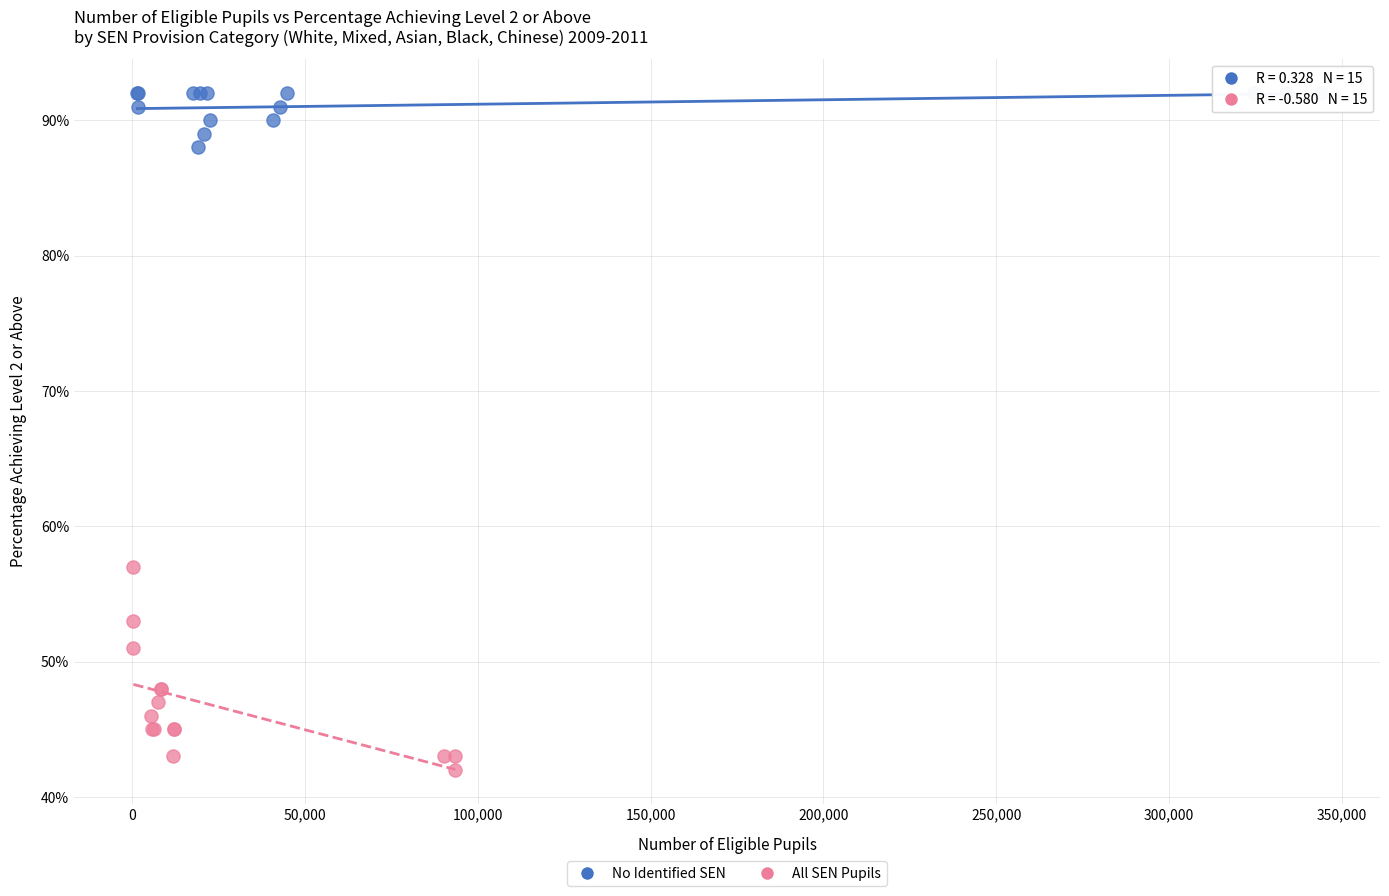

What are all the series names shown in the legend?

No Identified SEN, All SEN Pupils